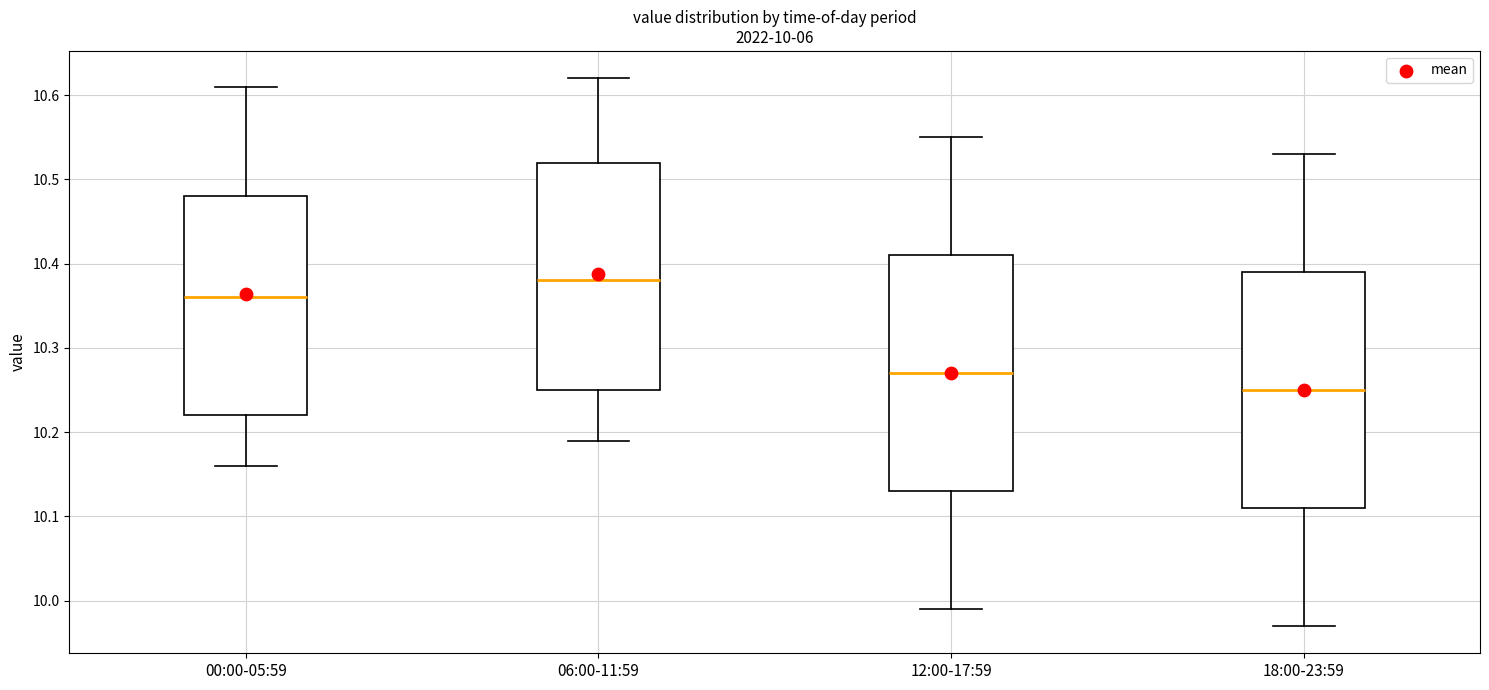

Which box has the lowest median line?

18:00-23:59